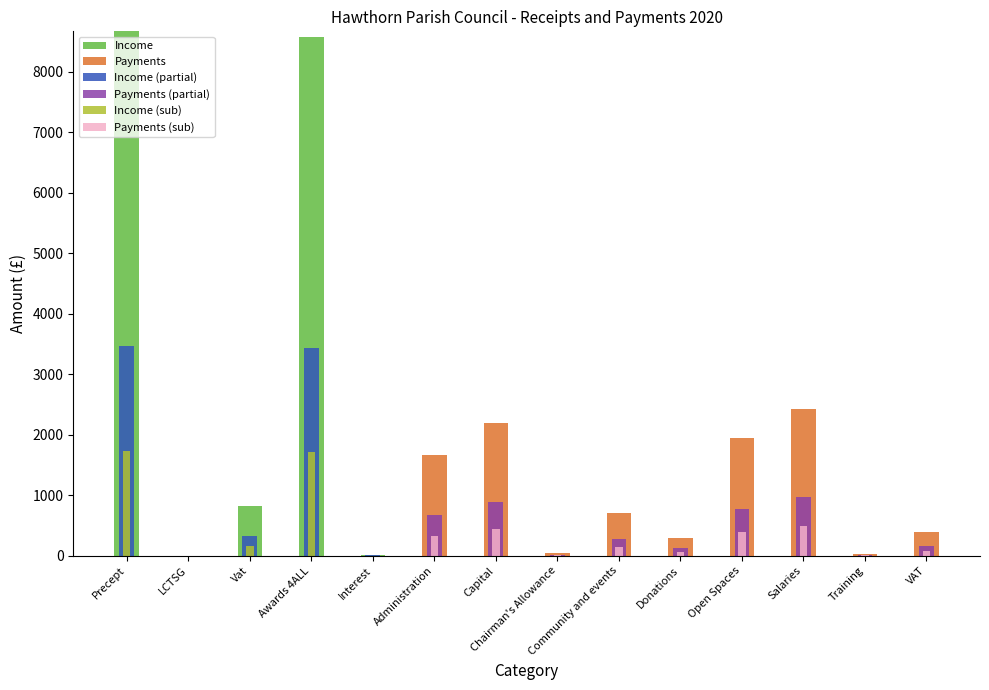

Is the value of Income (sub) at Capital greater than the value of Income (partial) at Salaries?

No